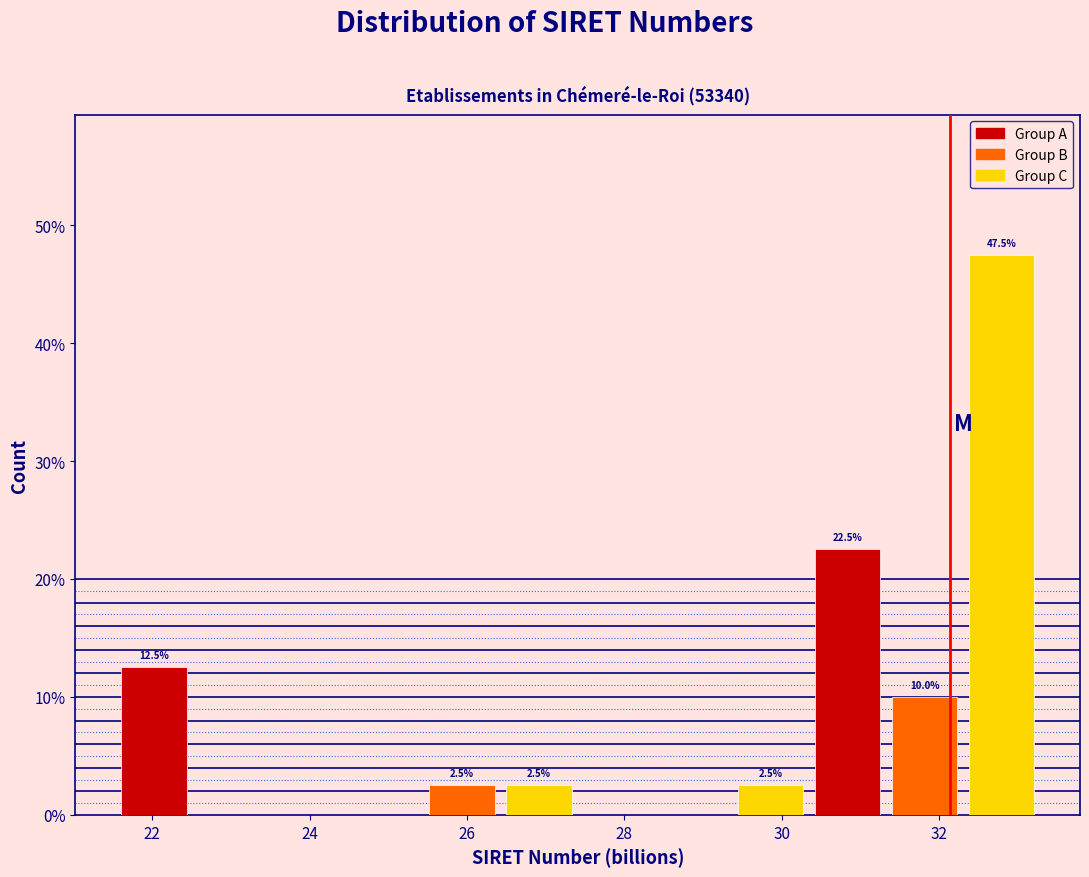

Over which range of the x-axis is the bar tallest?

32.4 to 33.2